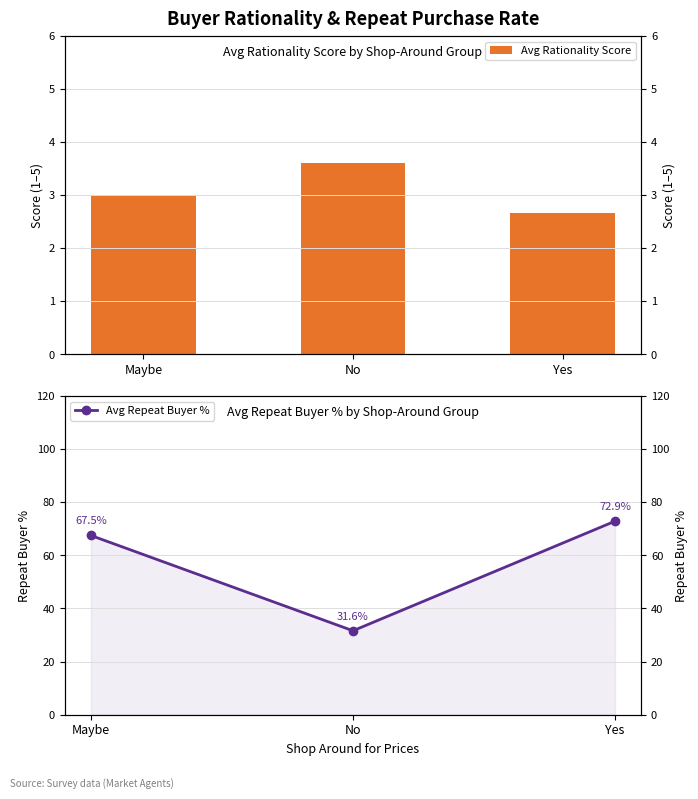

Reading left to right, transcribe all the data shown in this chart.

Avg Rationality Score: 3.0	3.6	2.7
Avg Repeat Buyer %: 67.5	31.6	72.9